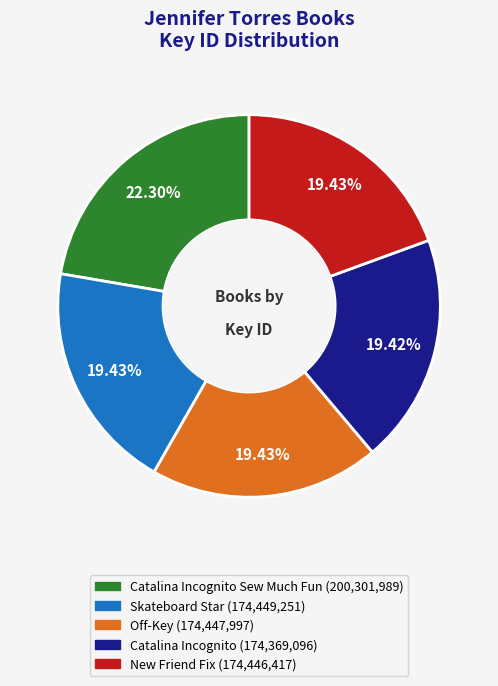

What is the ratio of the value at Catalina Incognito (174,369,096) to the value at Catalina Incognito Sew Much Fun (200,301,989)?

0.9